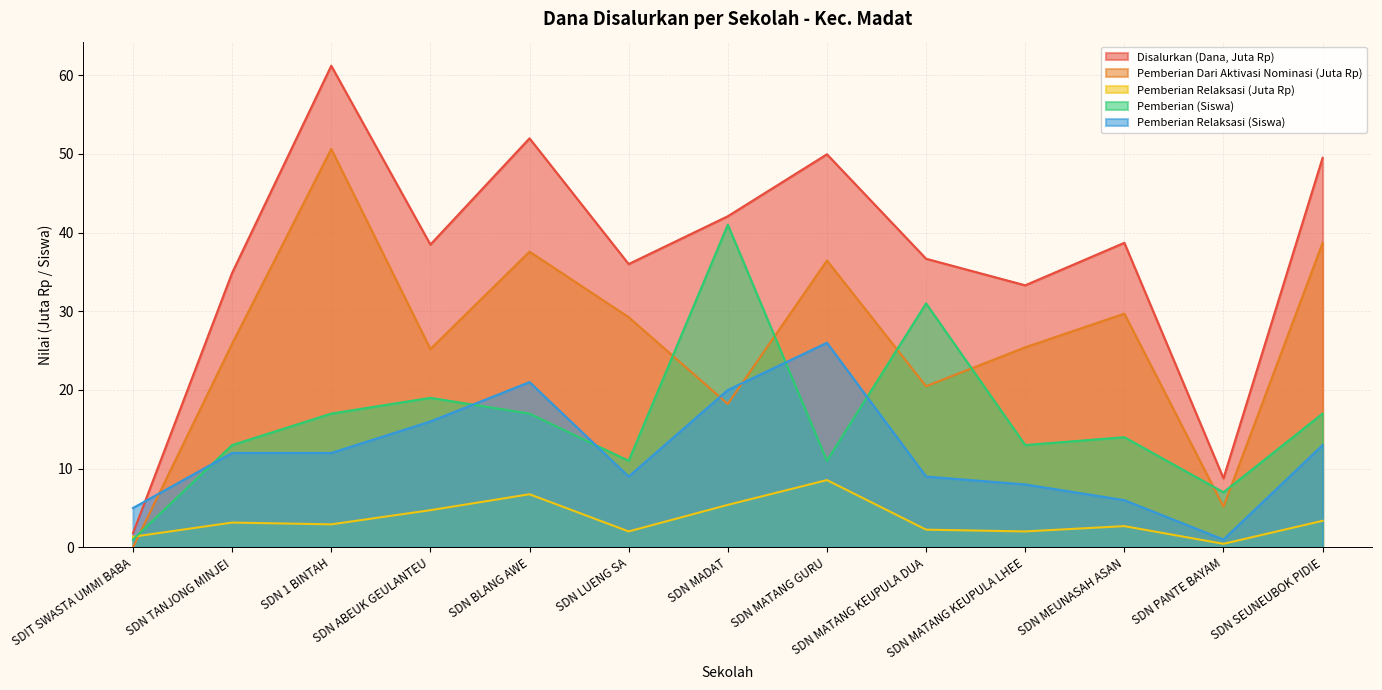

At SDN 1 BINTAH, list the series in order from smallest to largest.

Pemberian Relaksasi (Juta Rp), Pemberian Relaksasi (Siswa), Pemberian (Siswa), Pemberian Dari Aktivasi Nominasi (Juta Rp), Disalurkan (Dana, Juta Rp)